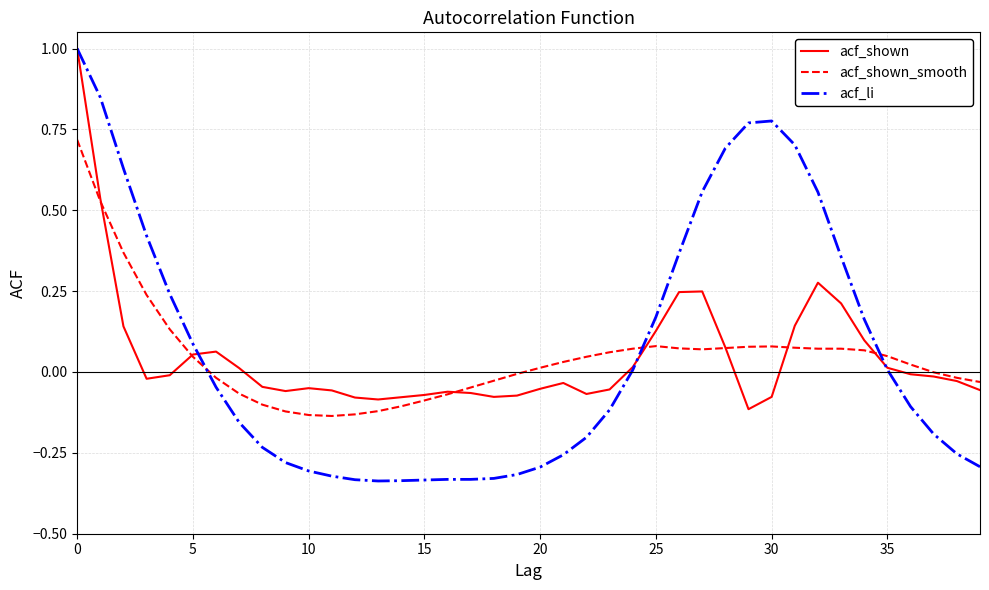

How many intersections are there between acf_shown_smooth and acf_li?

3